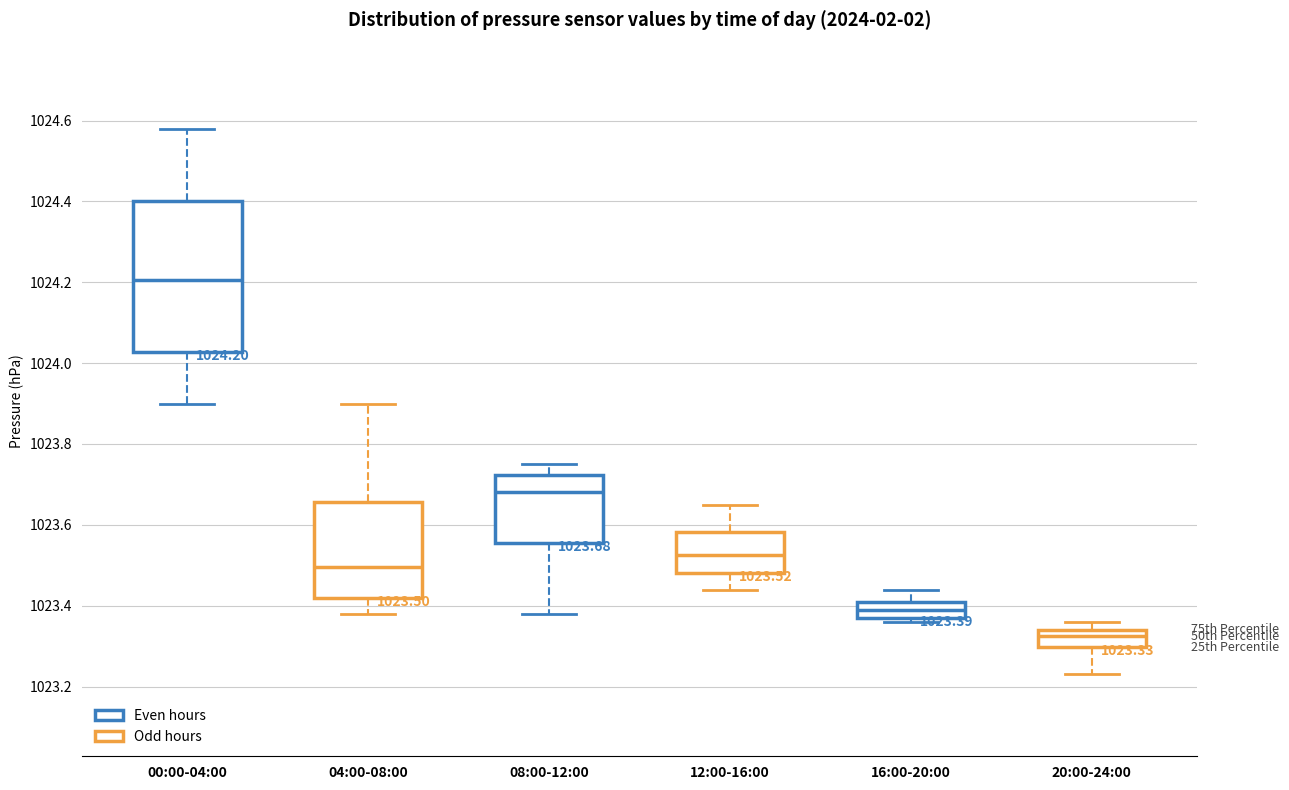

Which box's median line is the lowest?

20:00-24:00